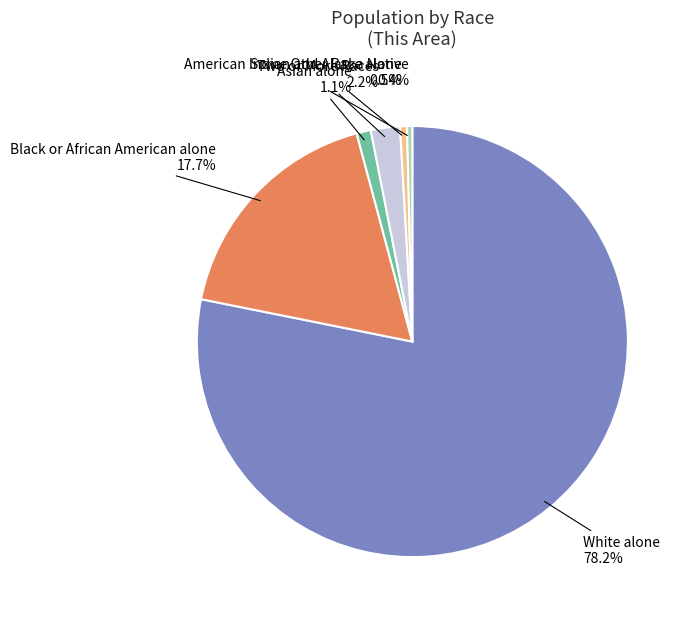

How many slices are in this pie chart?

6